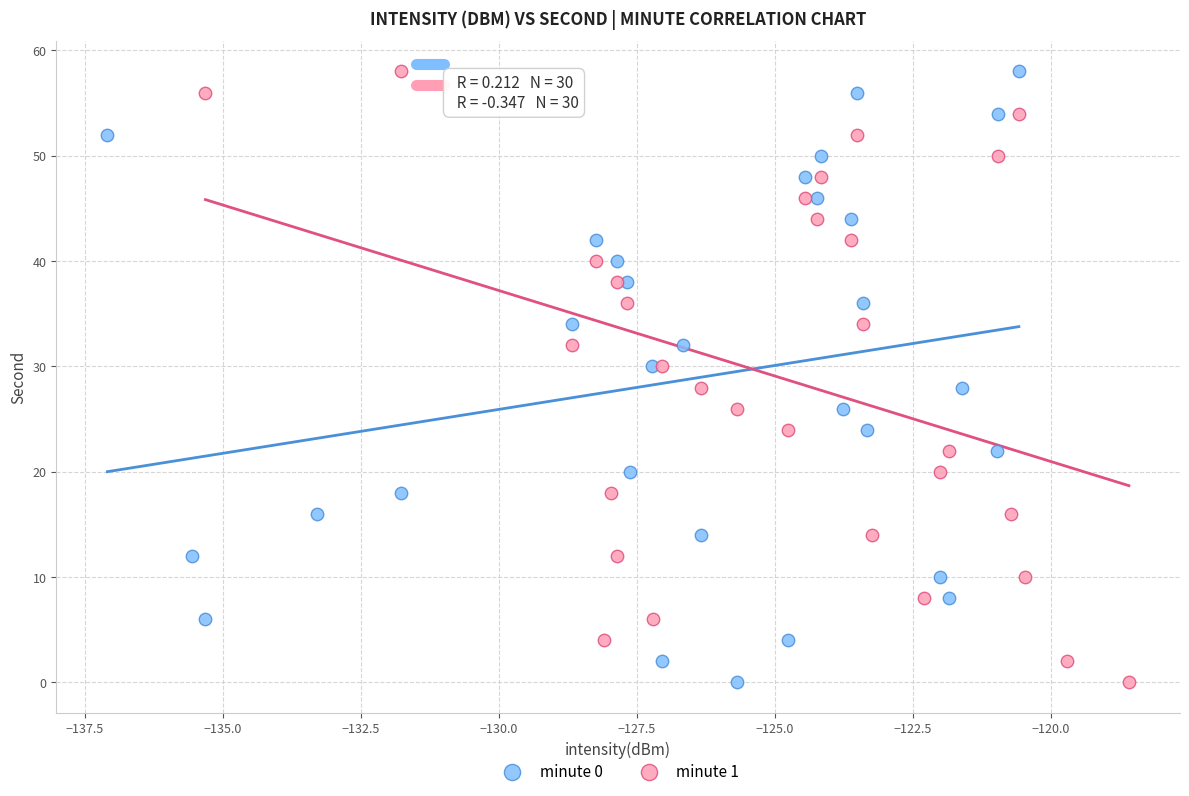

What are all the series names shown in the legend?

minute 0, minute 1